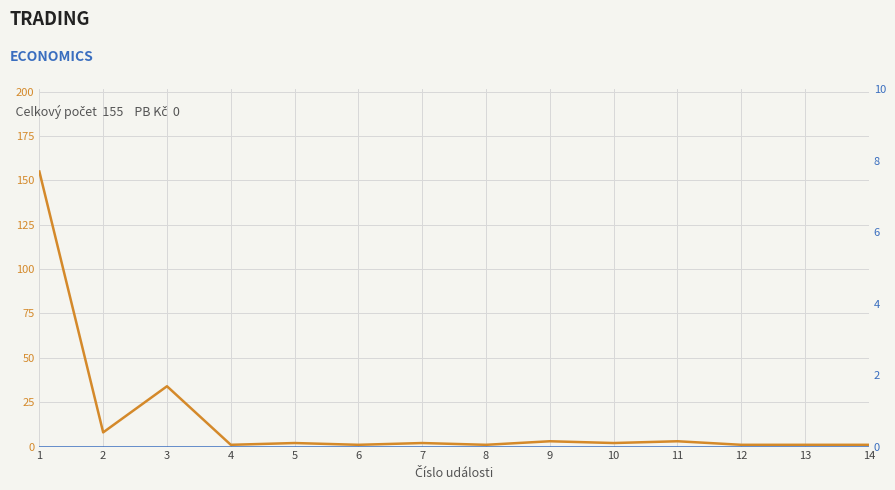

Is the value of PB Kč at 2 greater than the value of Celkový počet at 5?

No